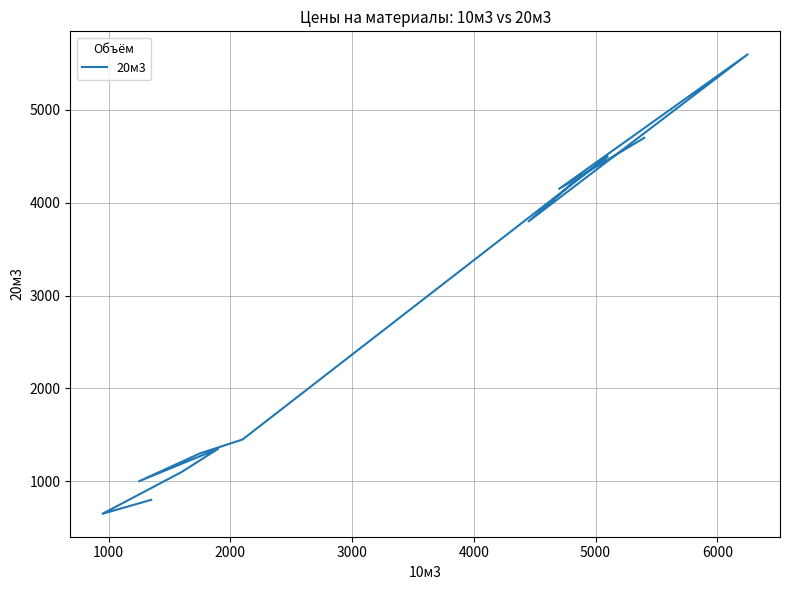

Where is the first local minimum?

1000